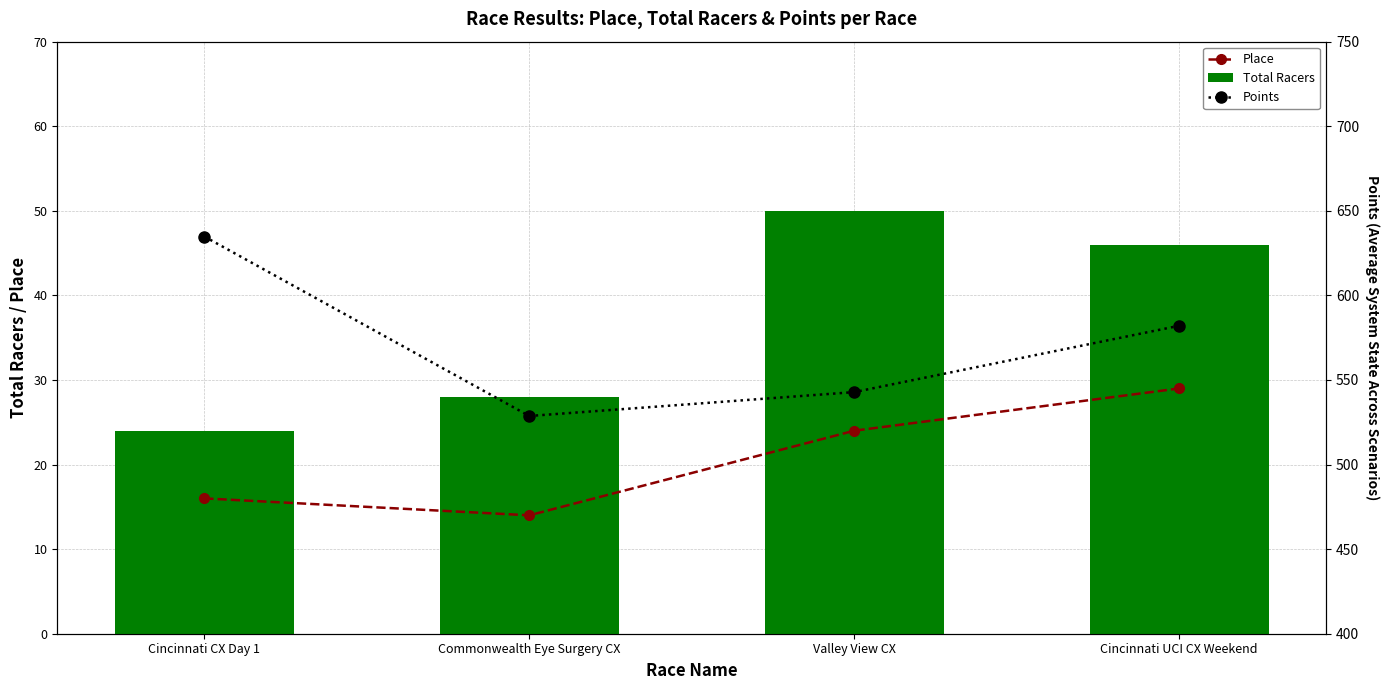

What is the label of the 2nd bar from the left?

Commonwealth Eye Surgery CX